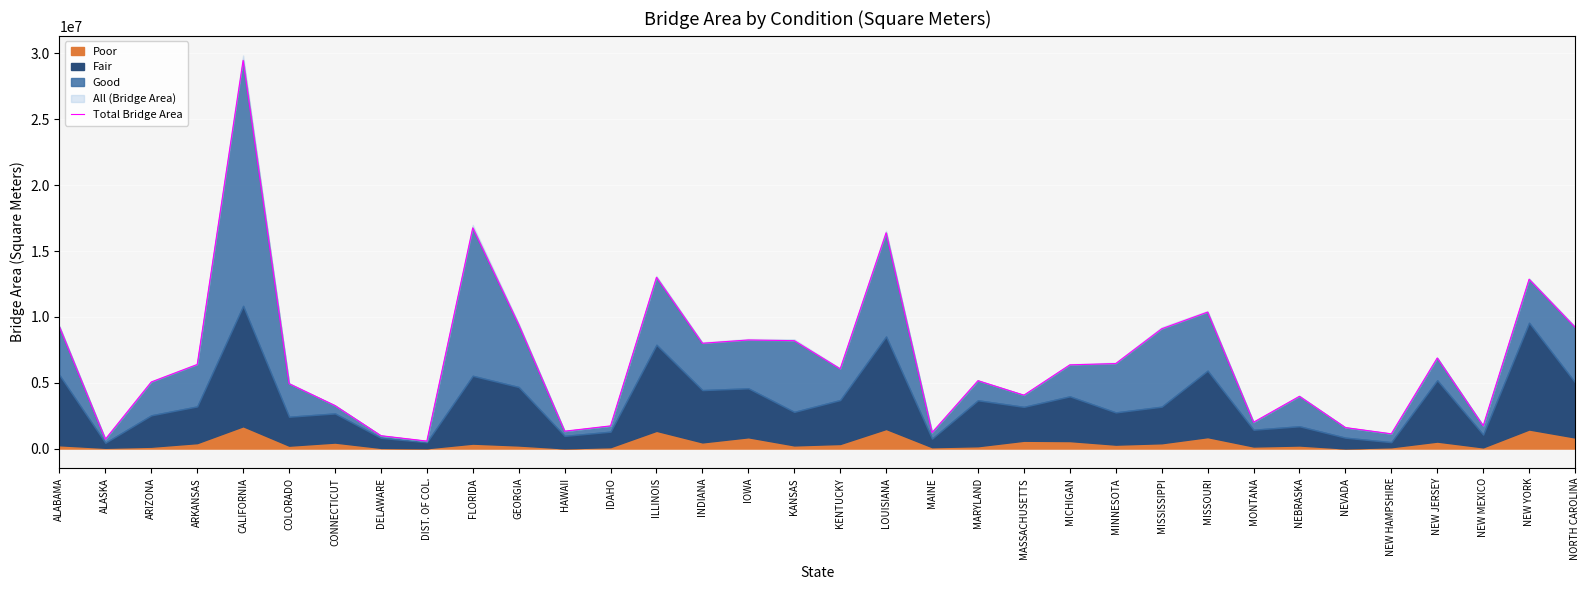

The chart shows a value of 5789496.9 at NEBRASKA. True or false?

False